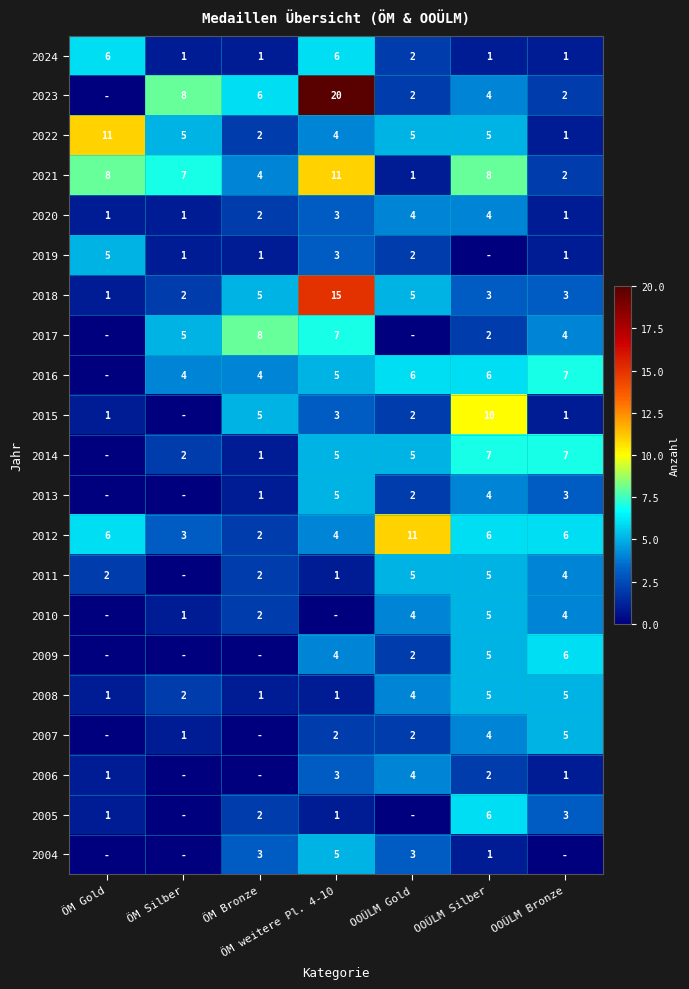

What is the difference between the second highest and second lowest values in the 2022 series?

3